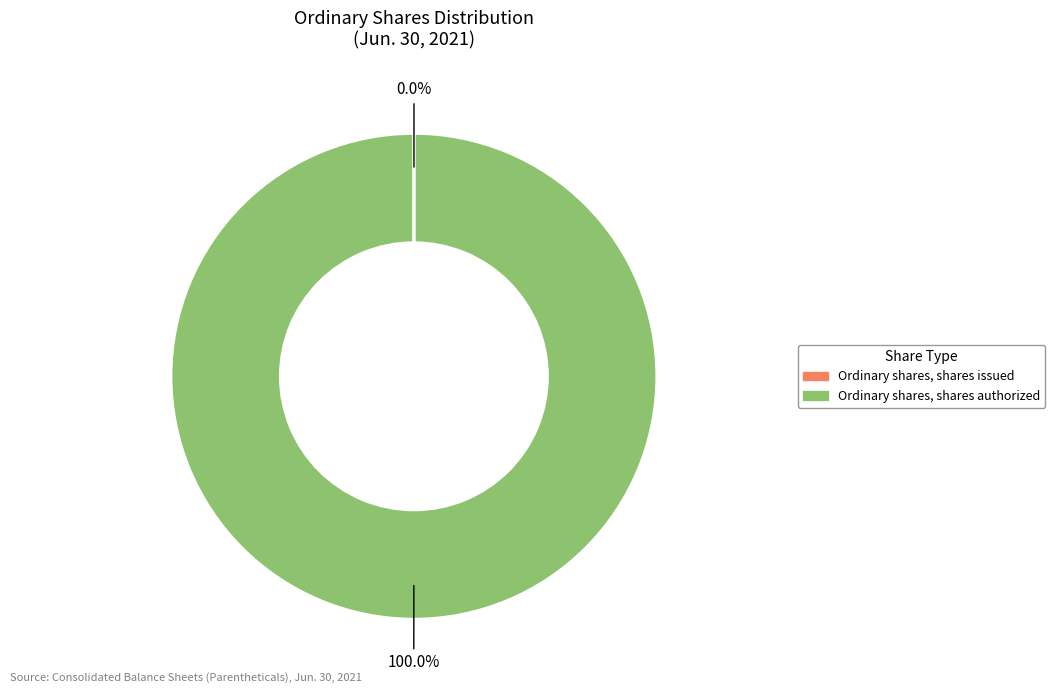

What is the largest slice in the pie chart?

Ordinary shares, shares authorized